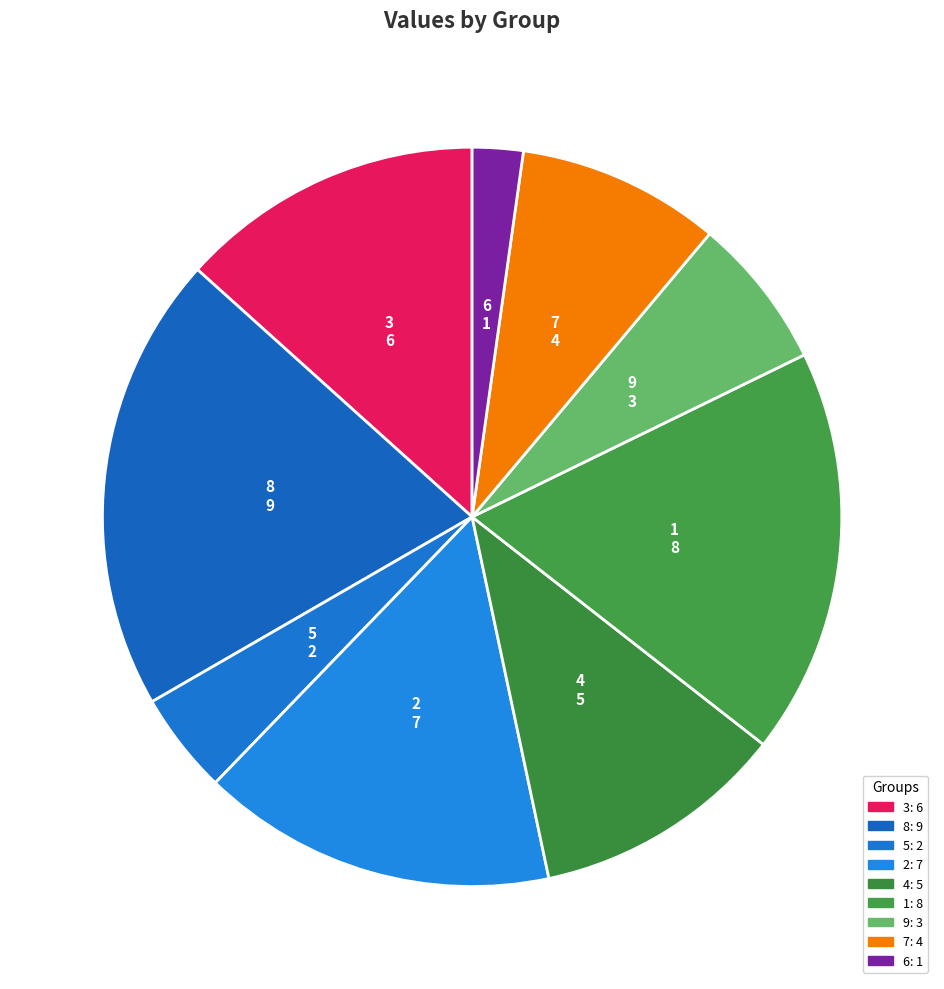

Is the sum of 5 and 2 greater than half?

No